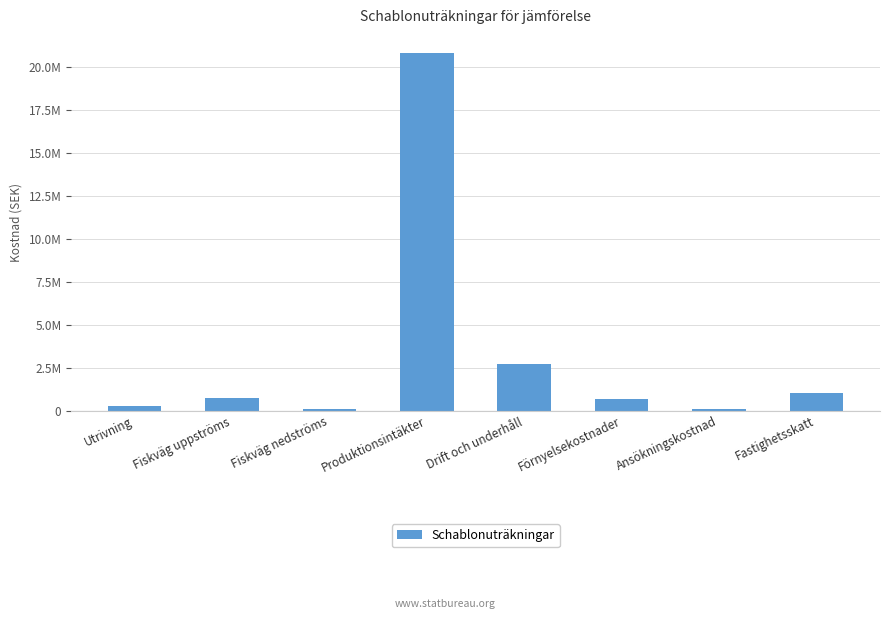

Are the bars horizontal?

No